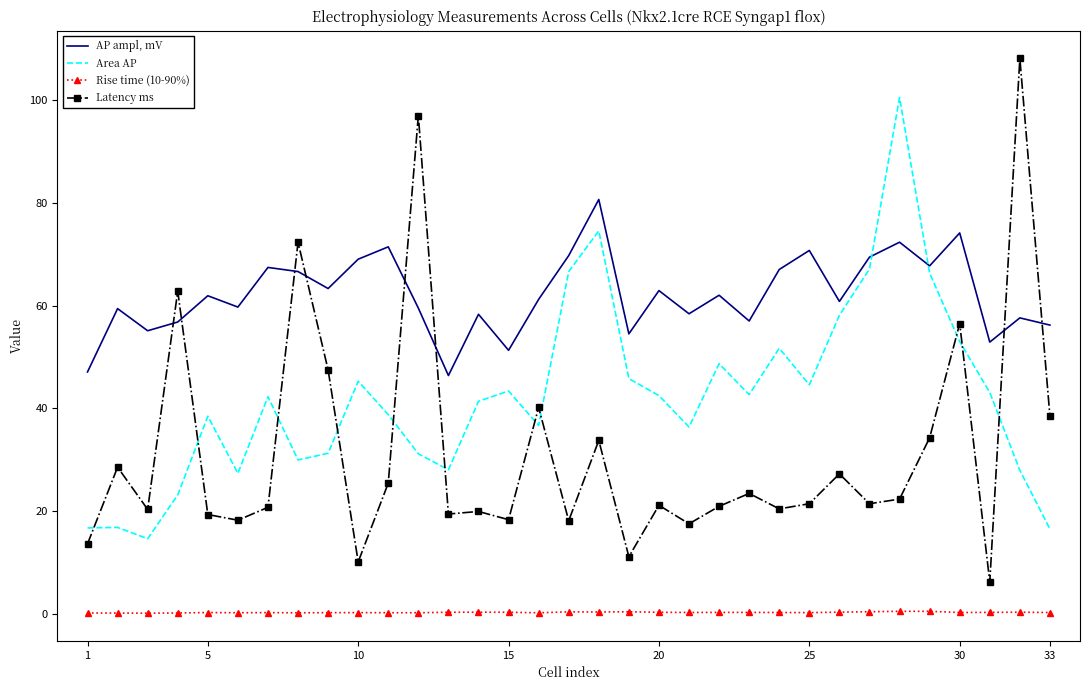

Rank the series by their average value, from lowest to highest.

Rise time (10-90%), Latency ms, Area AP, AP ampl, mV